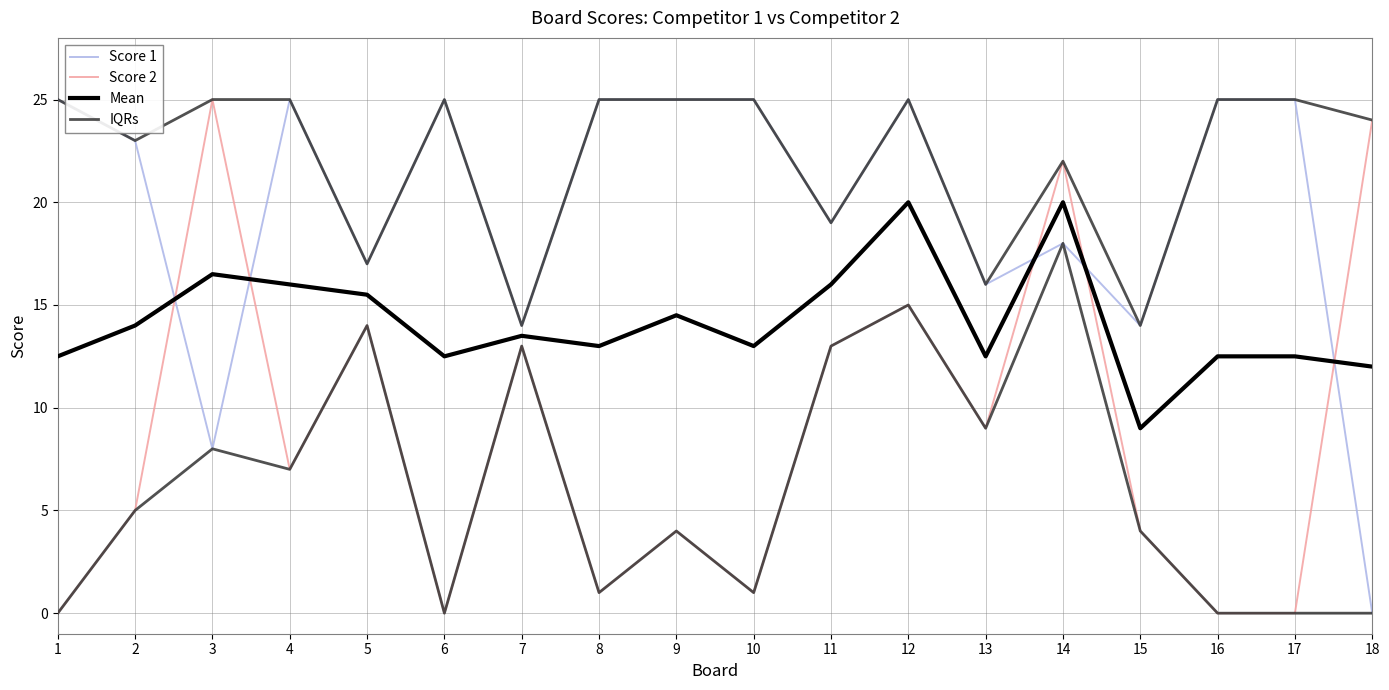

Rank the series by their maximum value, from highest to lowest.

Score 1, Score 2, Mean, IQRs